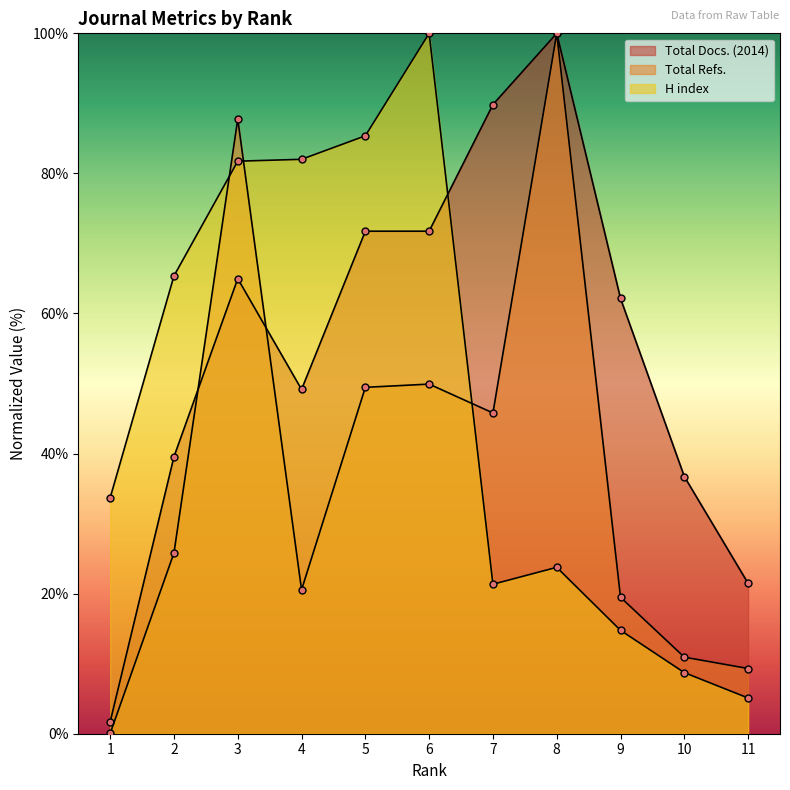

Where is the first local minimum for H index?

7